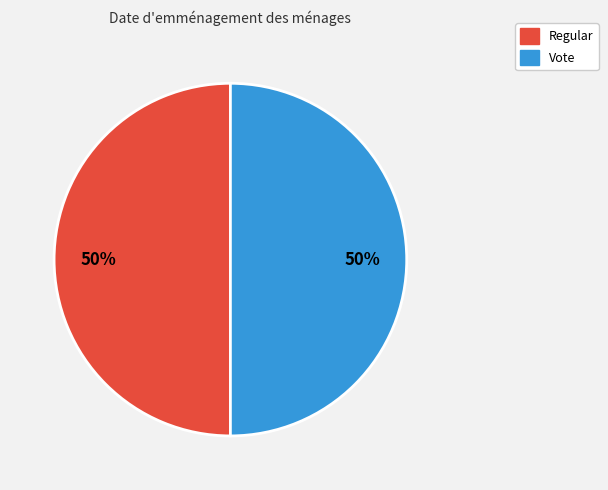

Approximately how many times larger is the value at Regular compared to Vote?

1.0